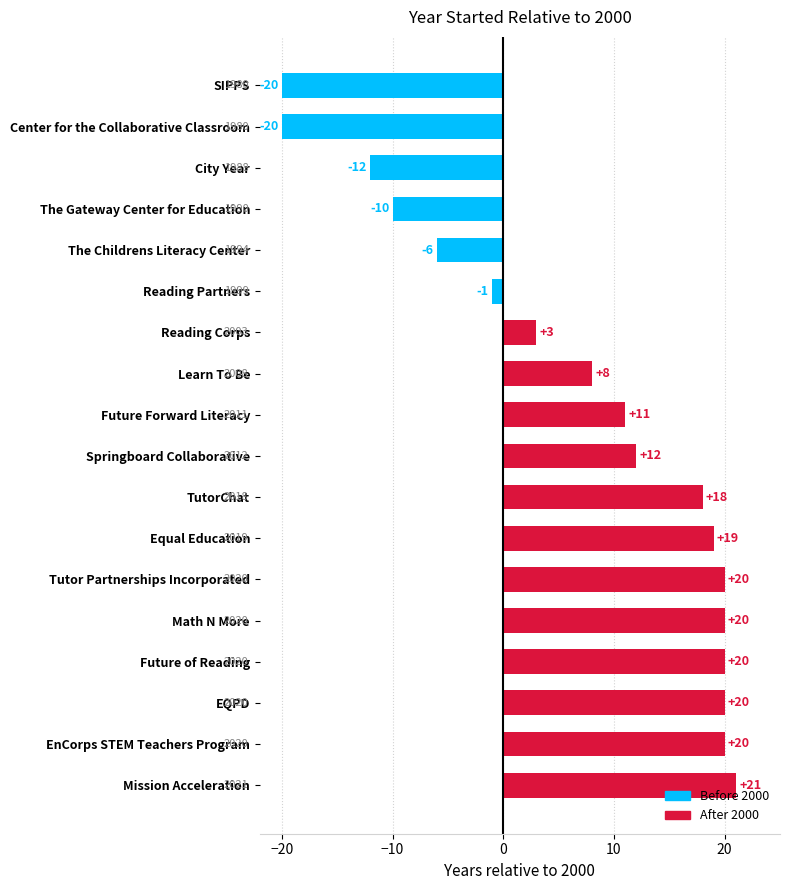

Approximately how many times larger is the value at Future of Reading compared to Mission Acceleration?

1.0